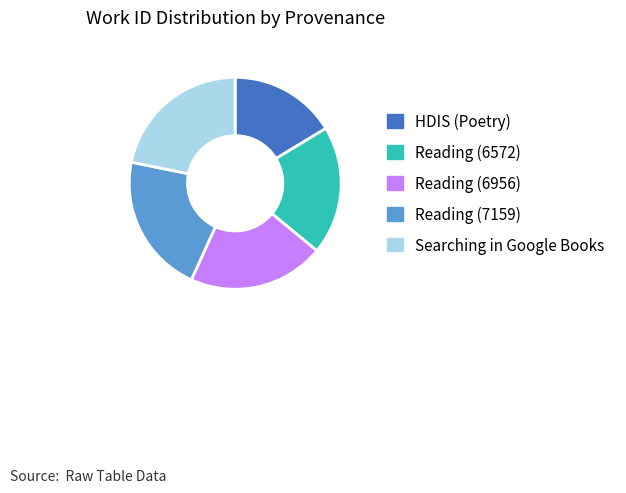

What is the smallest slice in the pie chart?

HDIS (Poetry)